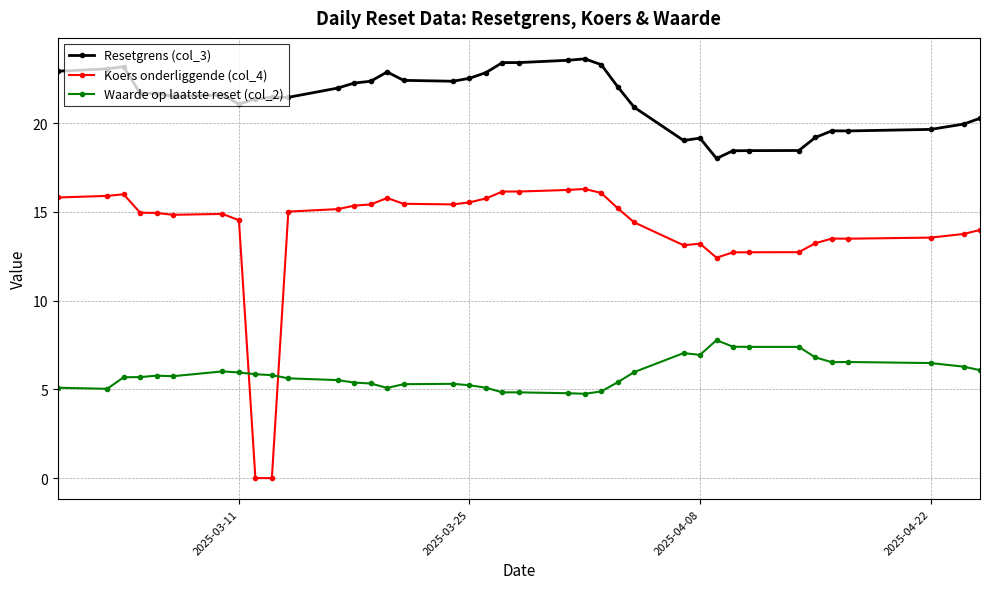

Which series has the largest total across all categories?

Resetgrens (col_3)